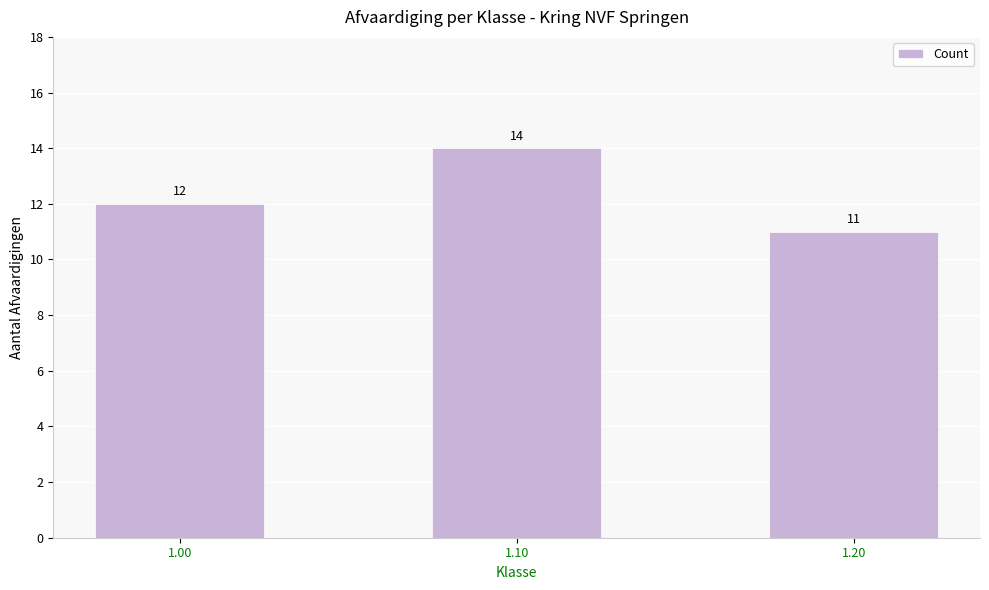

Which category has the highest value across all series?

1.10